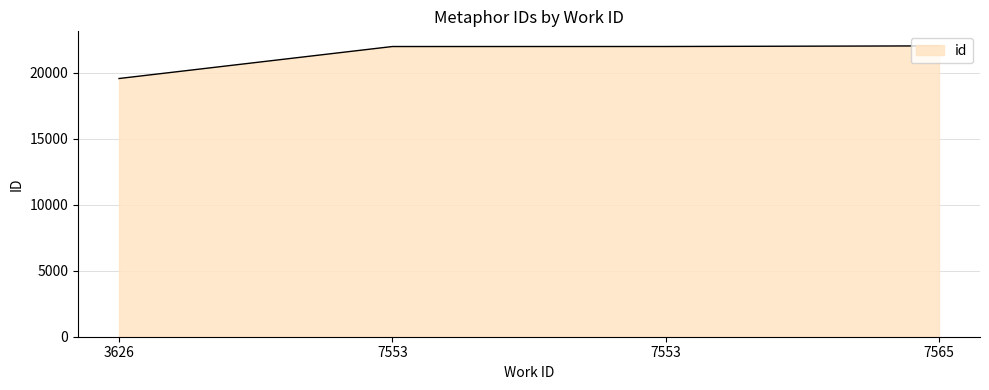

How many lines are shown in the chart?

1